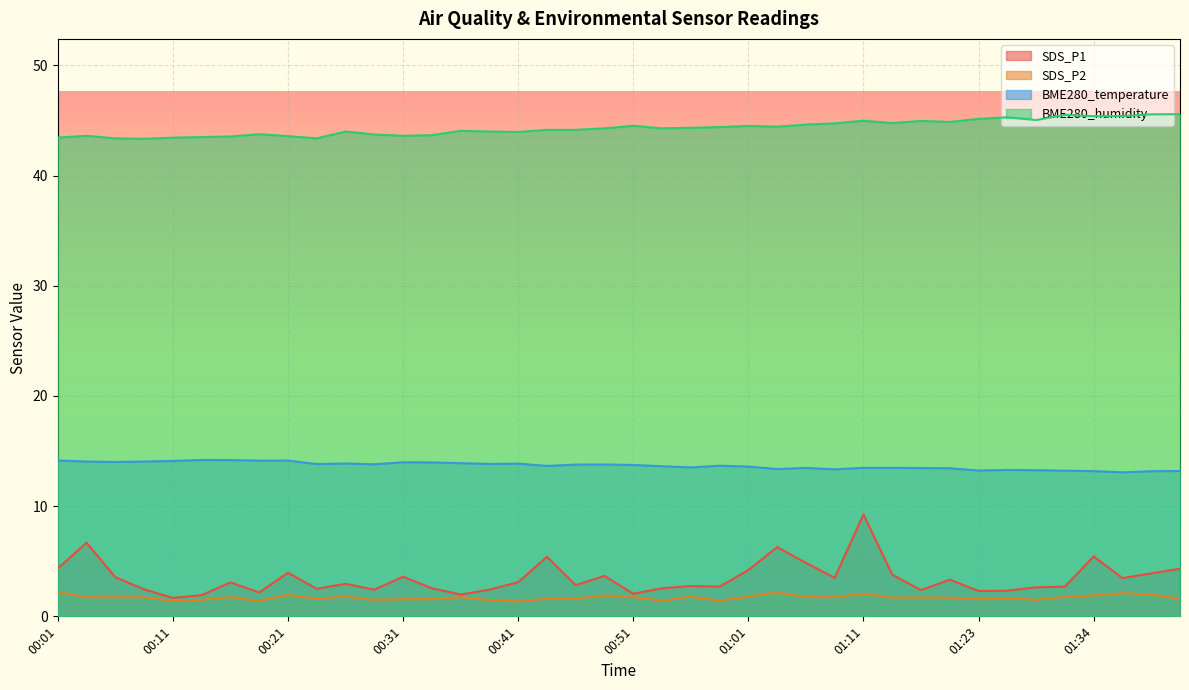

What is the spread (max minus min) of values at 00:31?

42.1